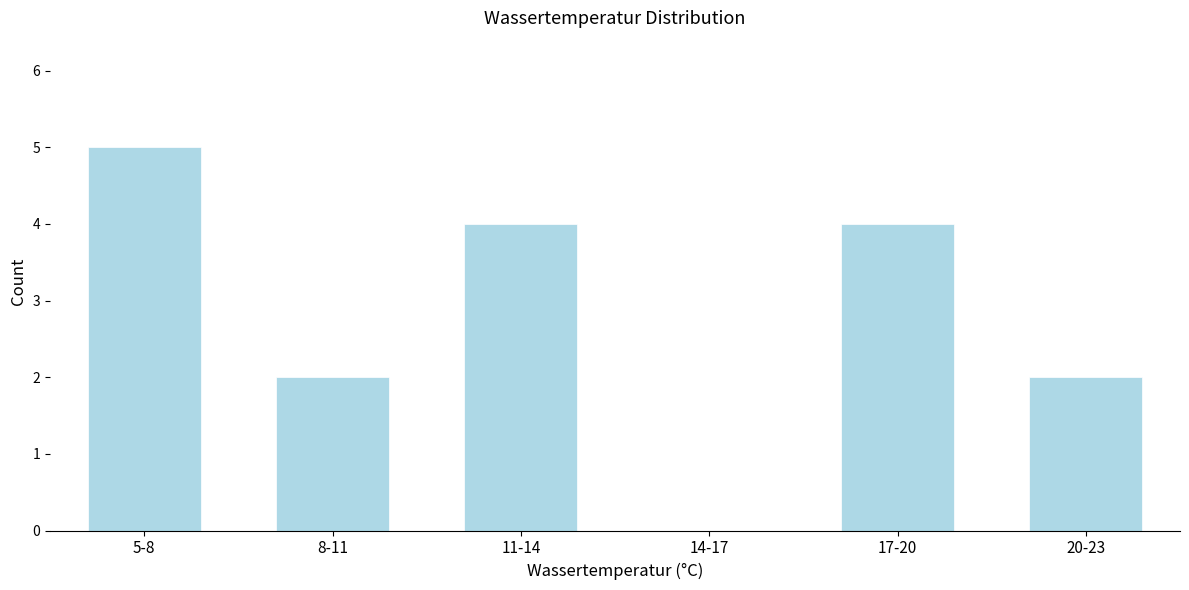

Reading left to right, what are all the values shown in this chart?

5-8=5	8-11=2	11-14=4	14-17=0	17-20=4	20-23=2